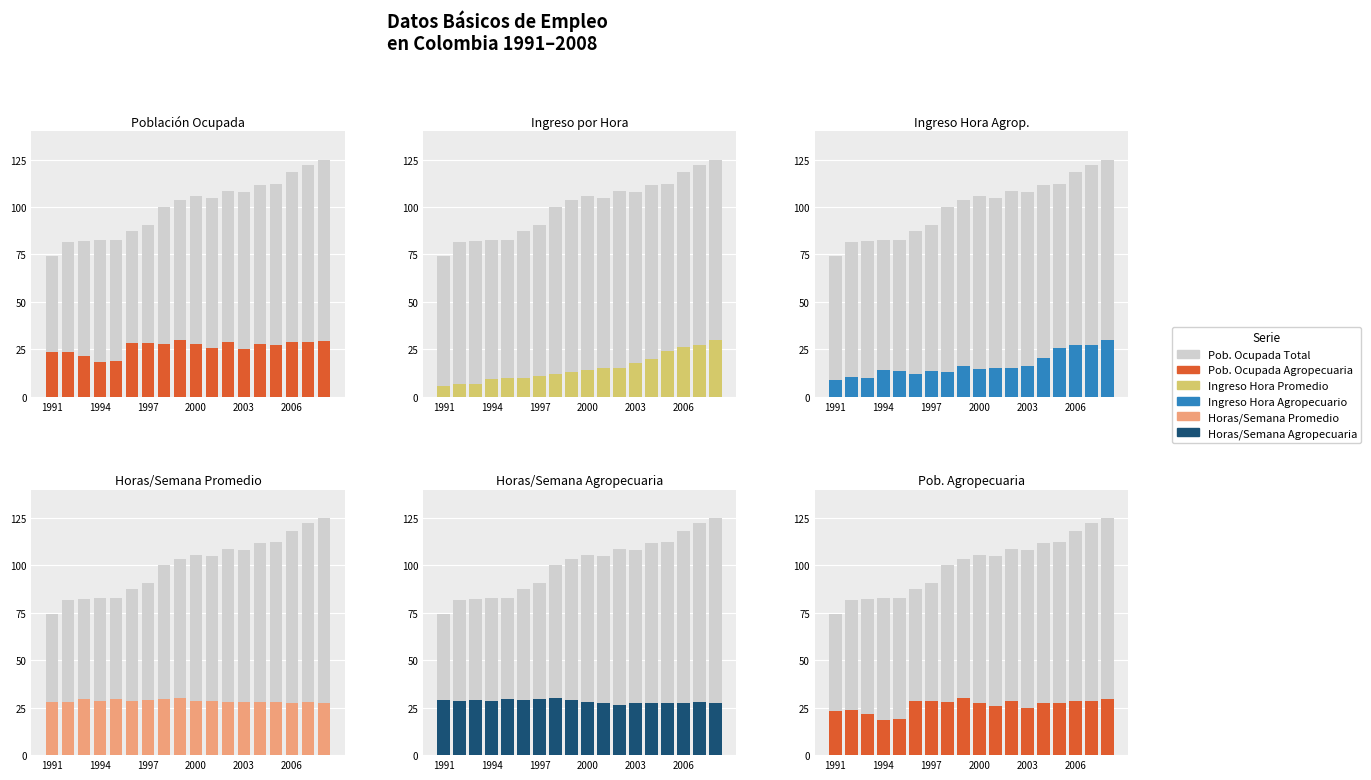

Reading right to left, extract all data points from this chart.

Pob. Ocupada Total: 125.0	122.2	118.3	112.3	111.8	108.1	108.6	104.7	105.6	103.5	100.1	90.7	87.4	82.7	82.7	82.2	81.7	74.2
Pob. Ocupada Agropecuaria: 29.5	28.6	28.7	27.4	27.7	24.9	28.6	25.8	27.7	30.0	27.9	28.5	28.3	18.9	18.4	21.7	23.7	23.3
Ingreso Hora Promedio: 30.0	27.1	26.0	24.3	19.8	17.9	15.2	14.9	14.1	13.1	12.0	11.1	9.9	9.9	9.5	6.6	6.5	5.6
Ingreso Hora Agropecuario: 30.0	27.4	27.0	25.6	20.3	15.9	15.2	14.9	14.5	16.2	13.1	13.5	11.9	13.6	14.2	10.1	10.2	8.6
Horas/Semana Promedio: 27.7	27.8	27.7	28.1	28.0	27.8	27.8	28.5	28.8	30.0	29.8	28.9	28.7	29.4	28.7	29.4	28.0	28.0
Horas/Semana Agropecuaria: 27.7	27.9	27.6	27.4	27.5	27.7	26.4	27.7	28.0	29.0	30.0	29.6	28.9	29.7	28.3	29.0	28.3	29.0